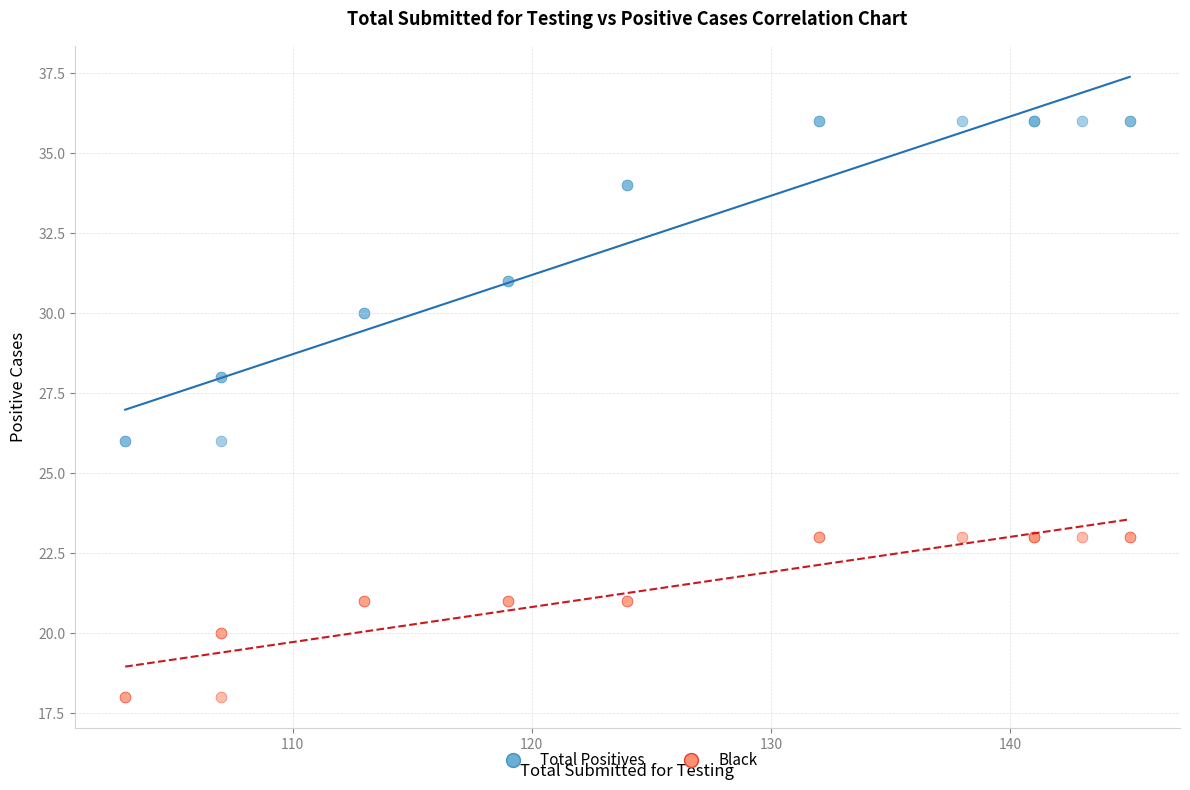

What are all the series names shown in the legend?

Total Positives, Black